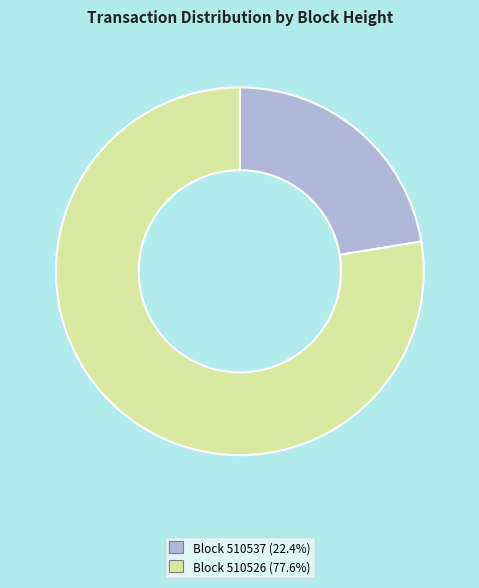

Is there a majority slice in this chart?

Yes